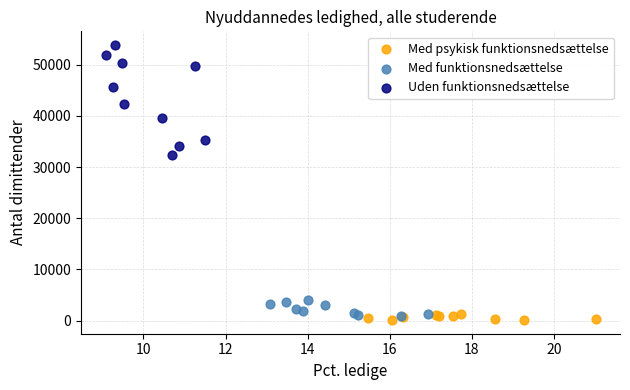

Which series contains the lowest Y value?

Med psykisk funktionsnedsættelse